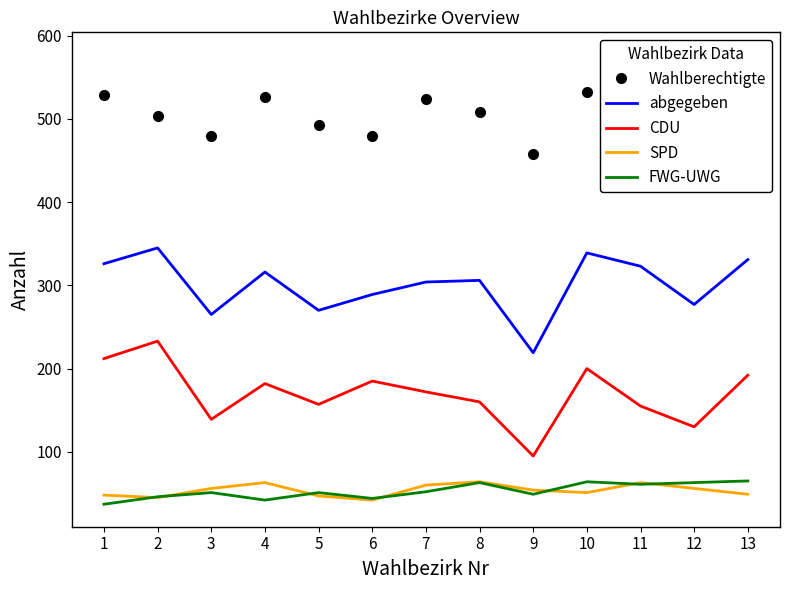

How many intersections are there between SPD and FWG-UWG?

7